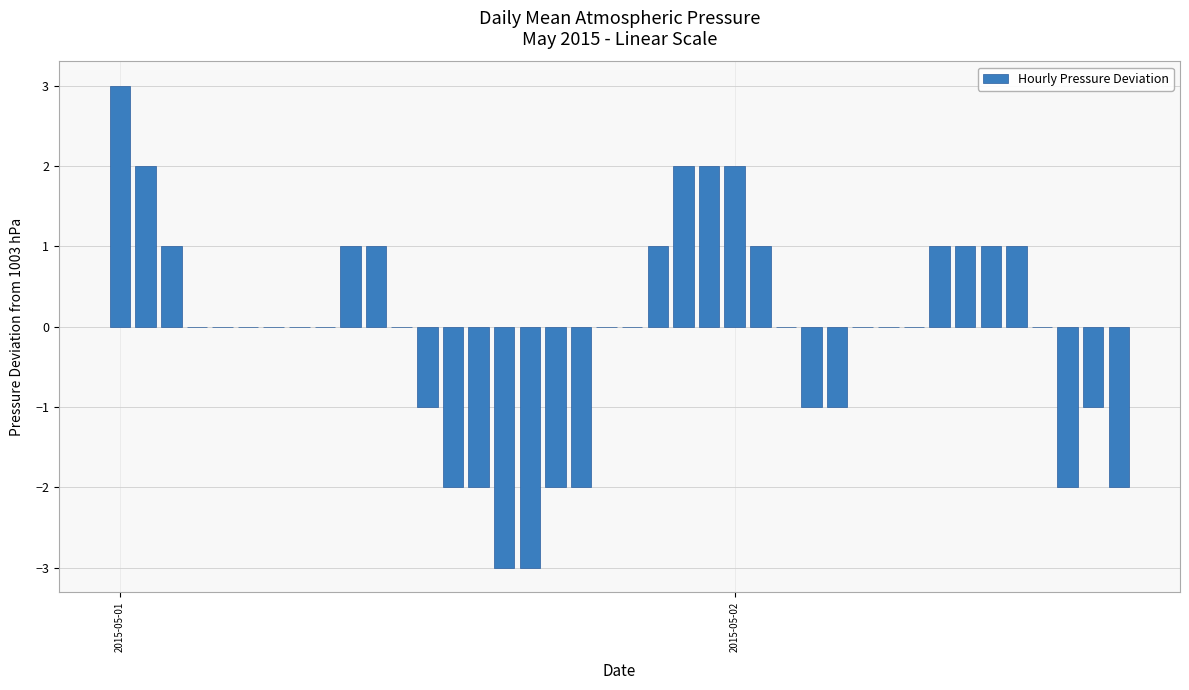

What is the greatest value displayed?

3